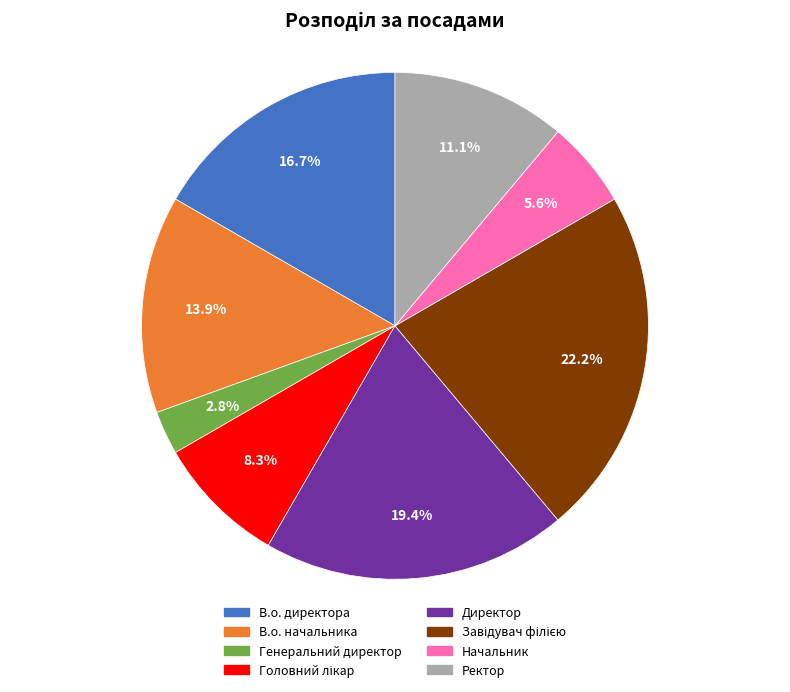

Which has a higher value, Генеральний директор or Начальник?

Начальник